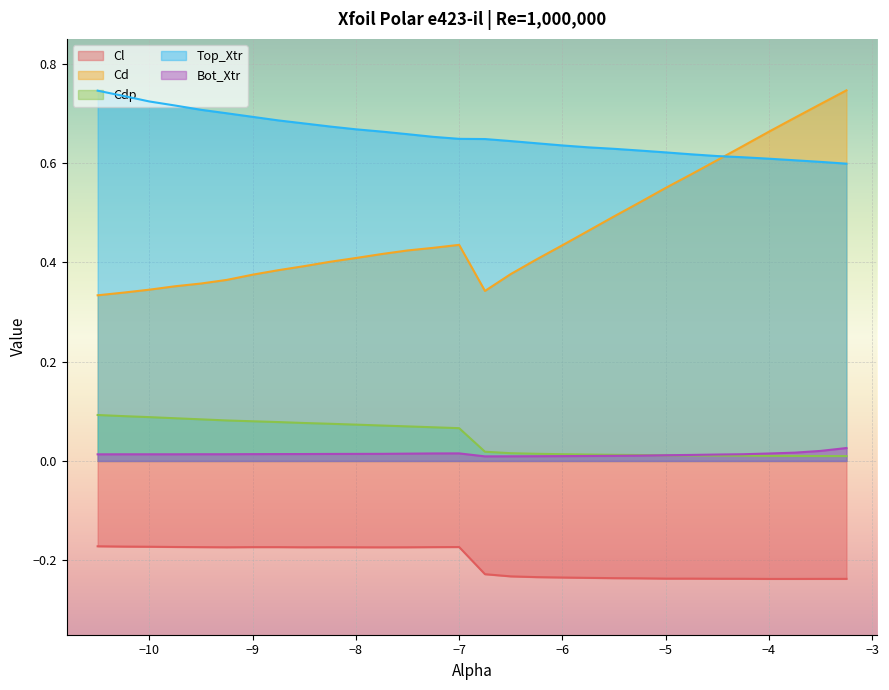

Rank the categories by Cl value from lowest to highest.

-4.0, -3.75, -3.5, -3.25, -4.25, -4.5, -5.0, -4.75, -5.25, -5.5, -5.75, -6.0, -6.25, -6.5, -6.75, -7.75, -9.25, -8.5, -8.0, -7.5, -8.25, -9.5, -9.0, -8.75, -7.25, -7.0, -9.75, -10.0, -10.25, -10.5